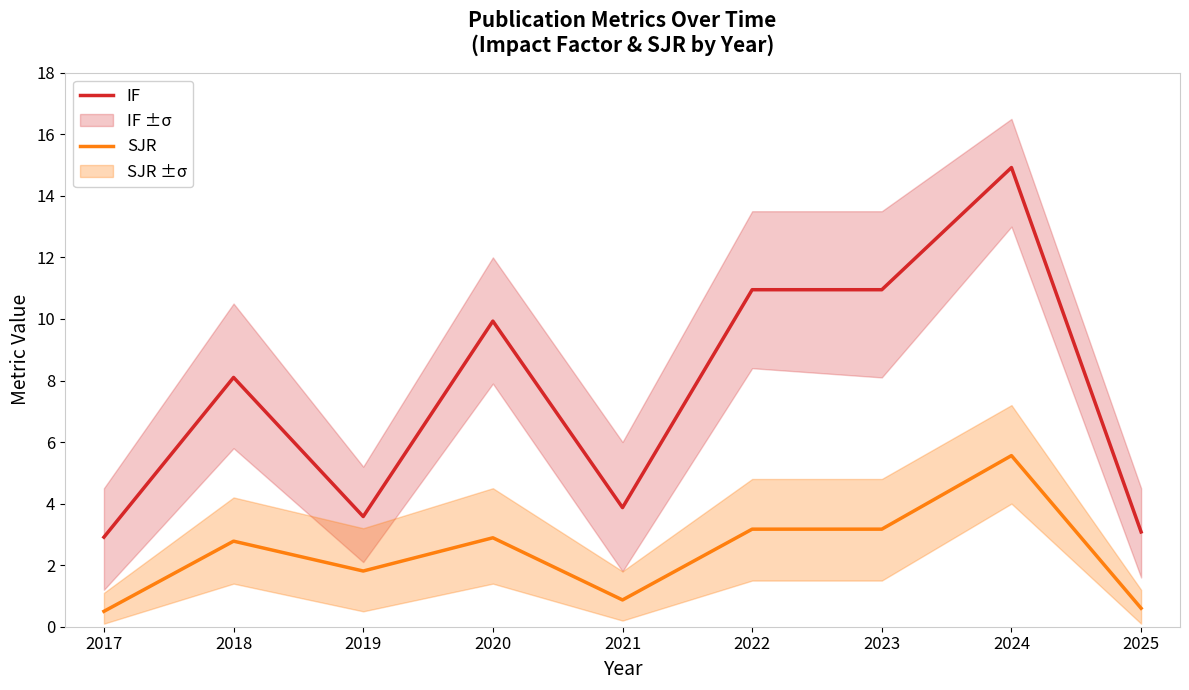

What is the total value across all series at 2018?

10.9